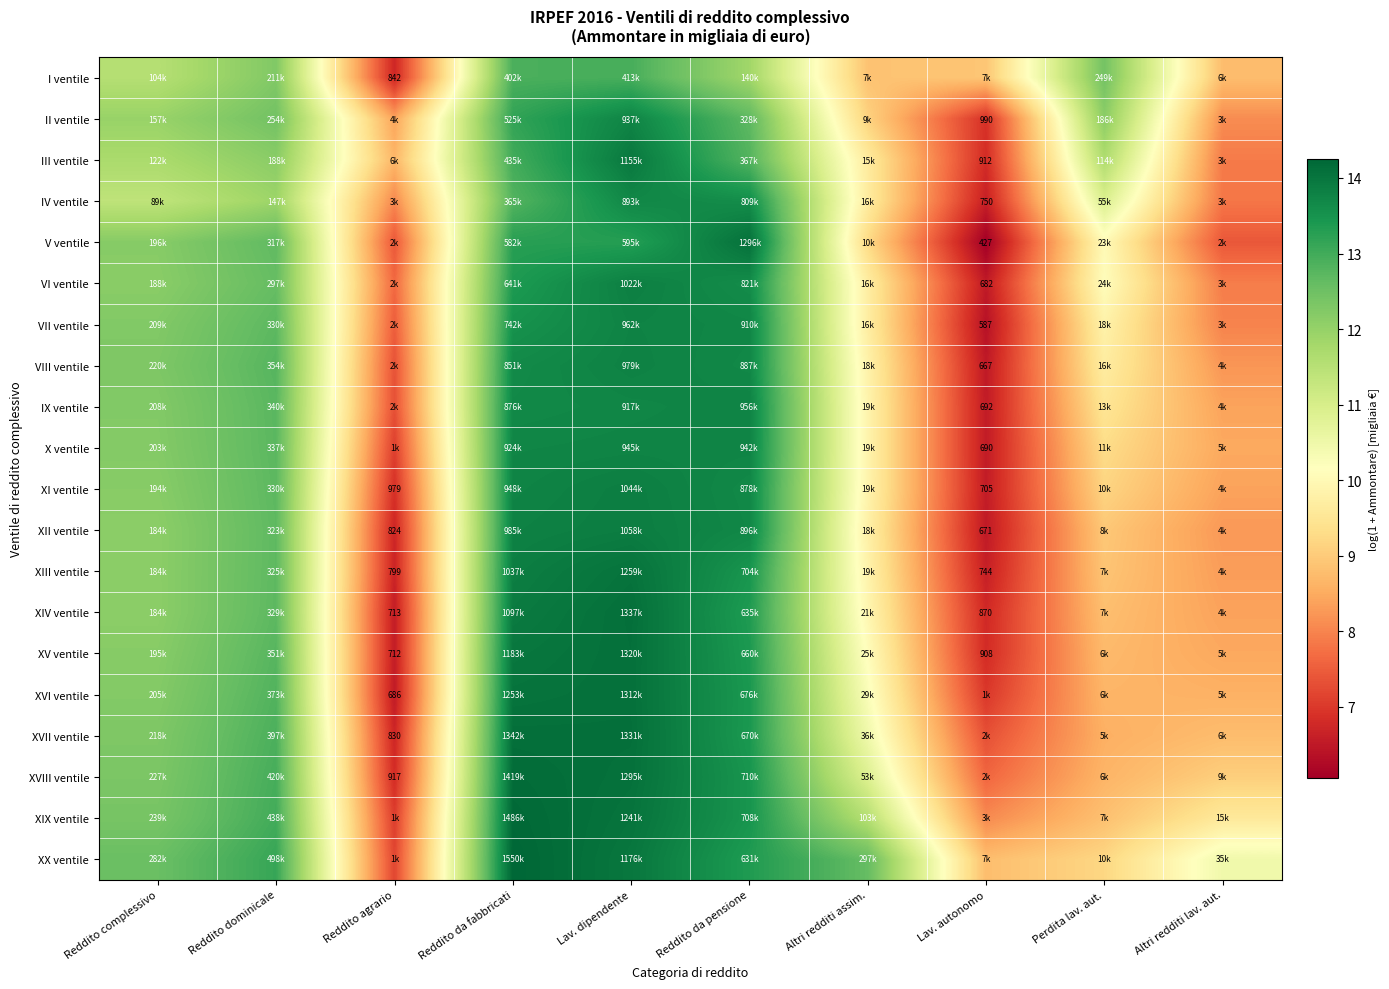

At which category is the sum across all series the highest?

Lav. dipendente